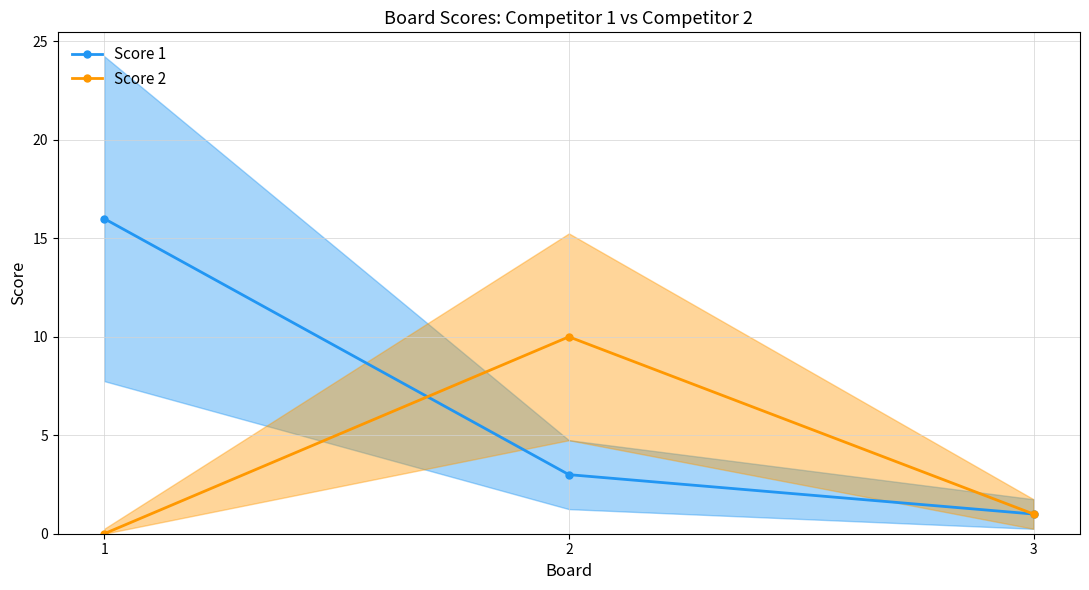

At 2, list the series in order from largest to smallest.

Score 2, Score 1